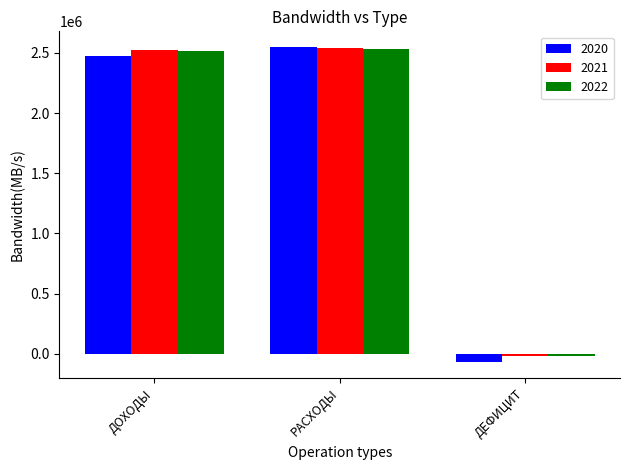

What is the difference between the highest and lowest values at РАСХОДЫ?

17616